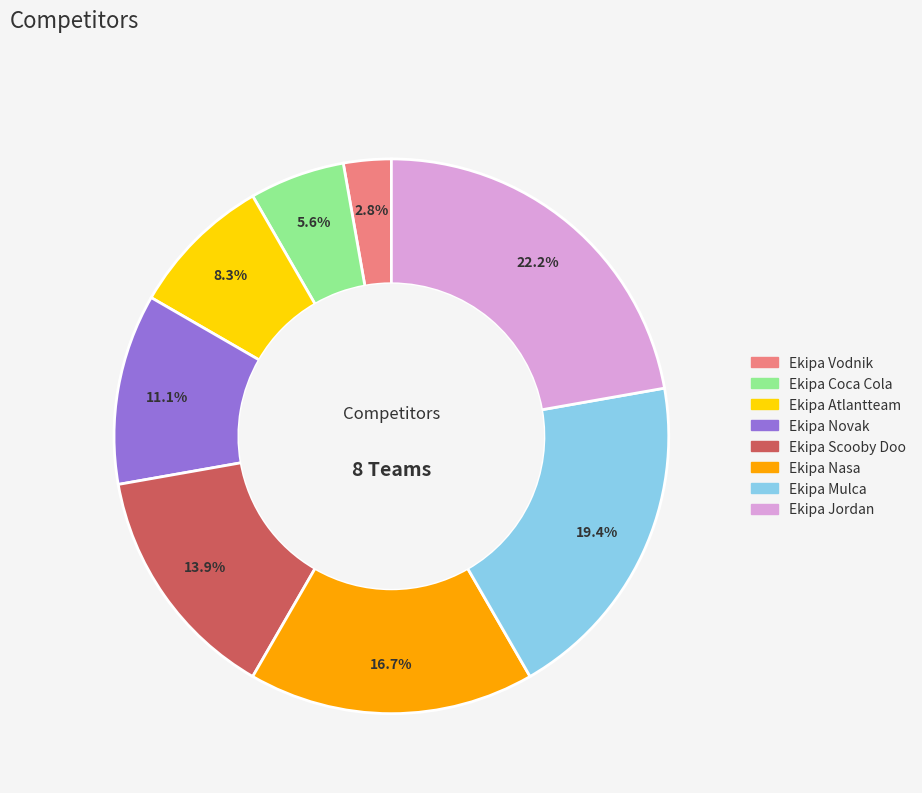

How many segments does this pie chart have?

8